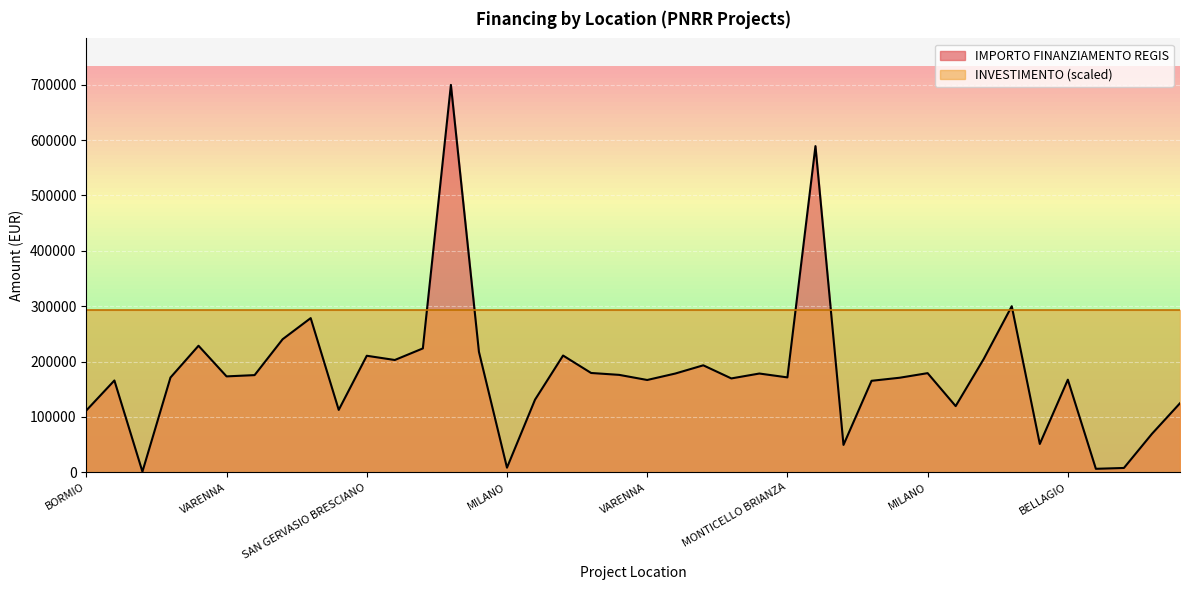

Which category has the highest value across all series?

MILANO